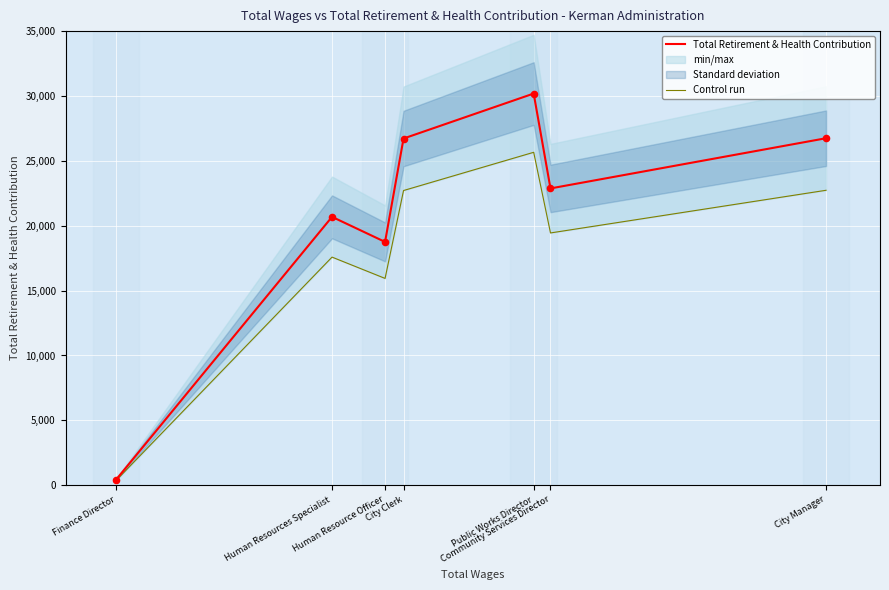

At which category is the sum across all series the highest?

Public Works Director